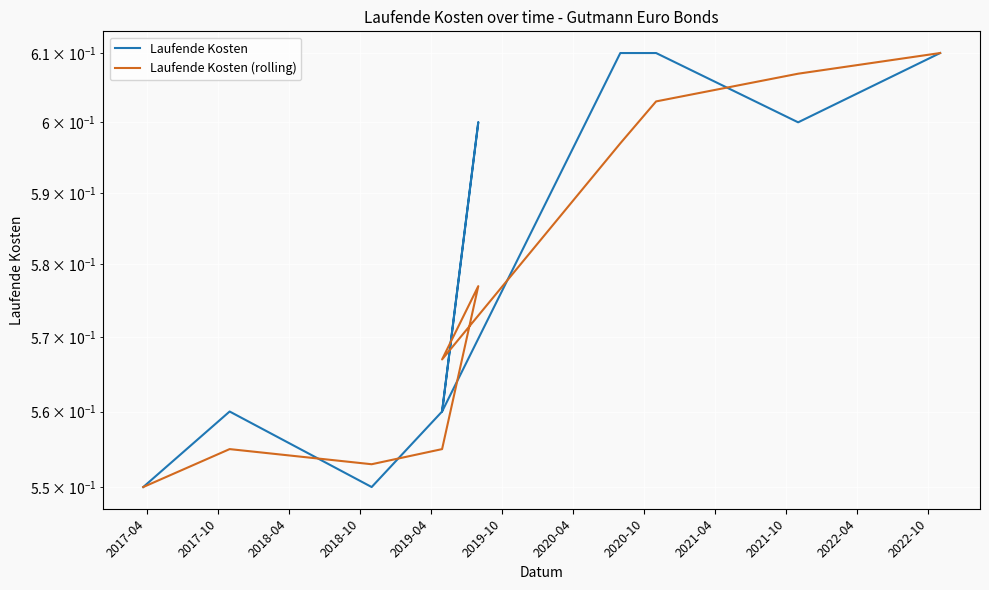

The Laufende Kosten series shows 1.0 at 2020-10. True or false?

False